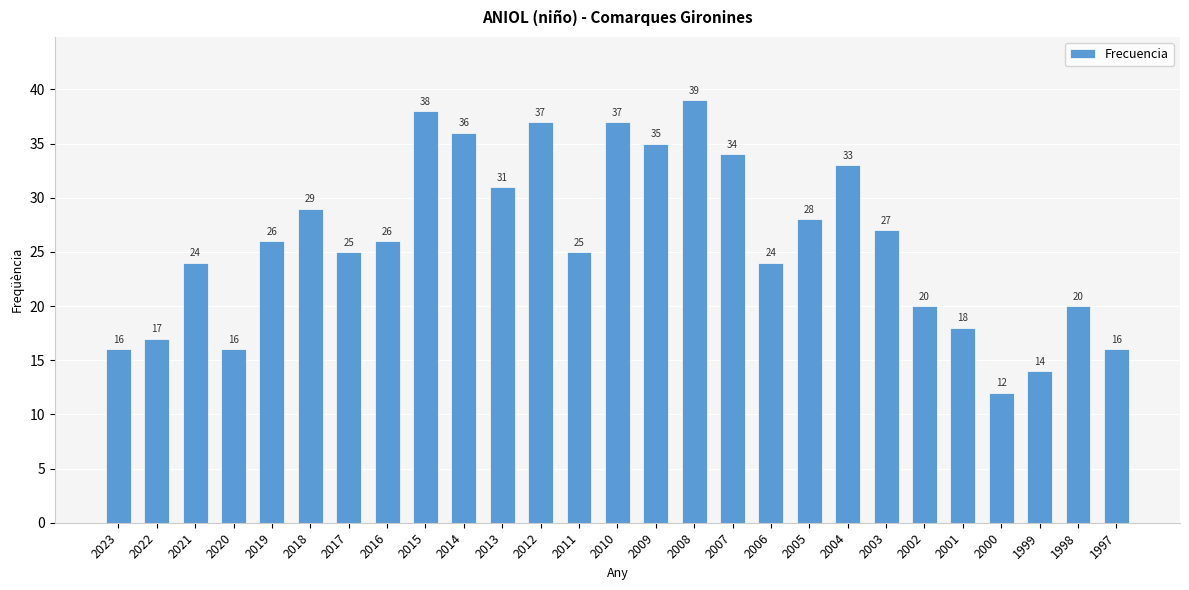

Count the number of categories in the chart.

27